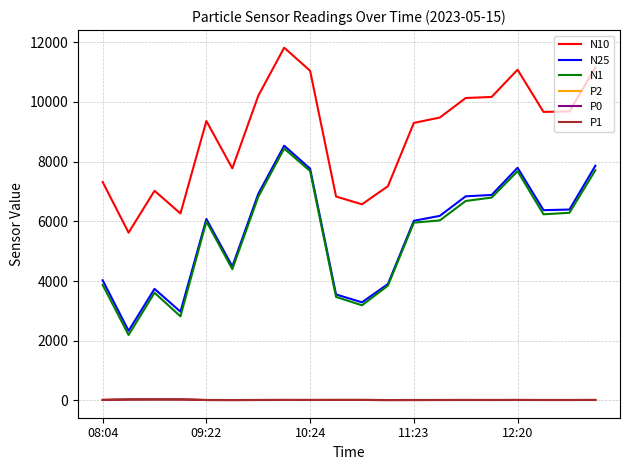

Which series has the largest total across all categories?

N10